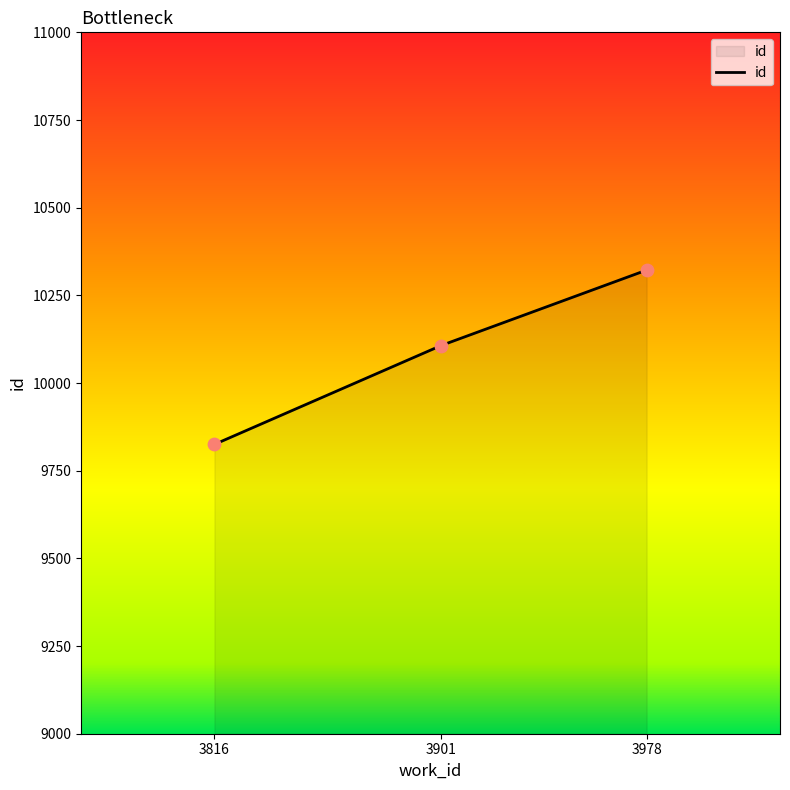

Approximately how many times larger is the value at 3816 compared to 3978?

1.0